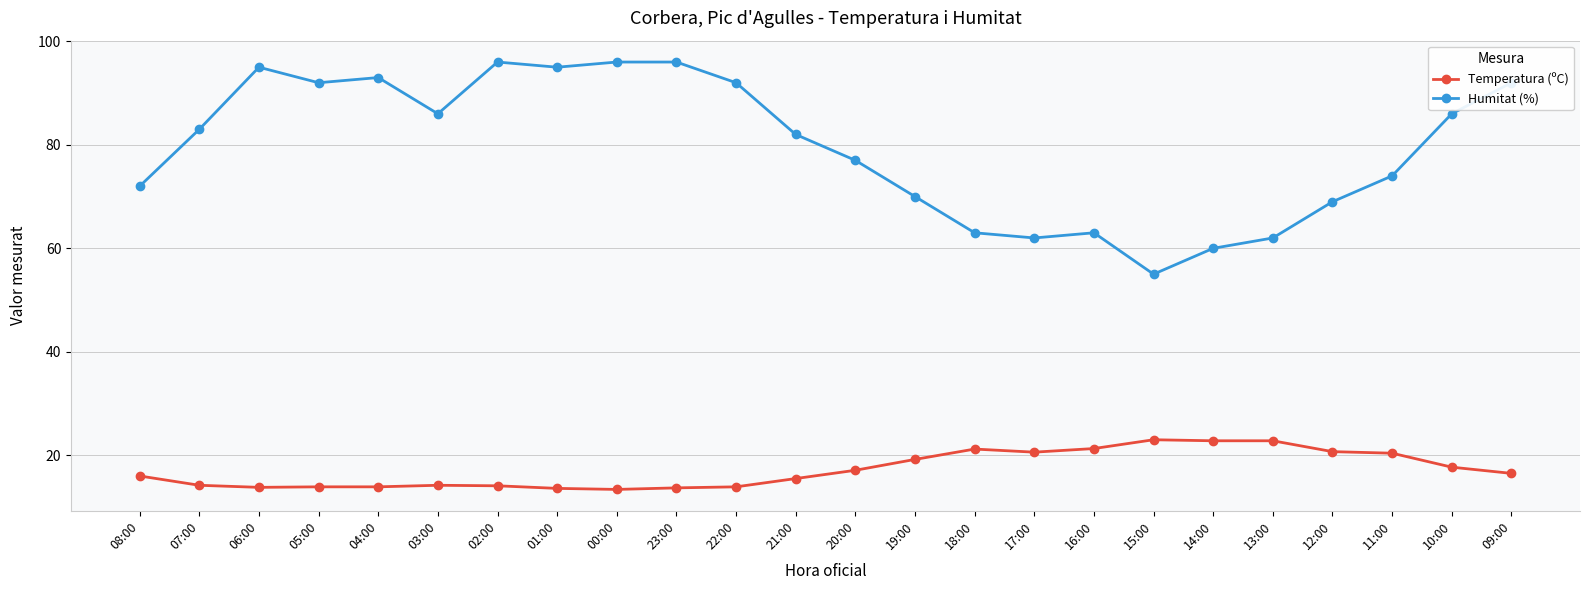

What is the difference between the highest and lowest values at 22:00?

78.1